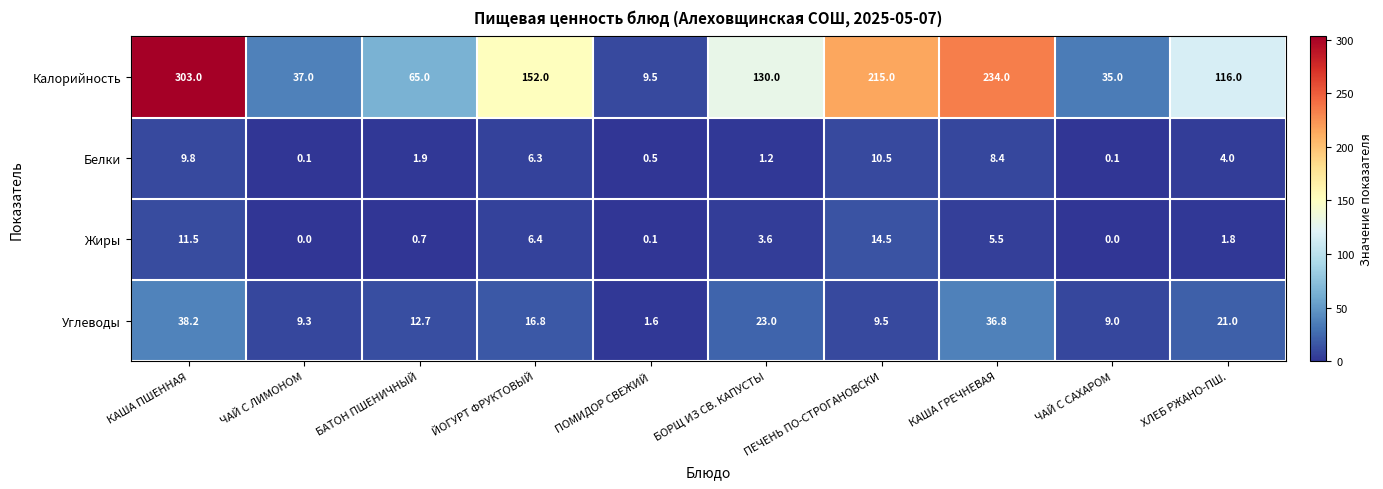

Which series has the widest spread of values?

Калорийность